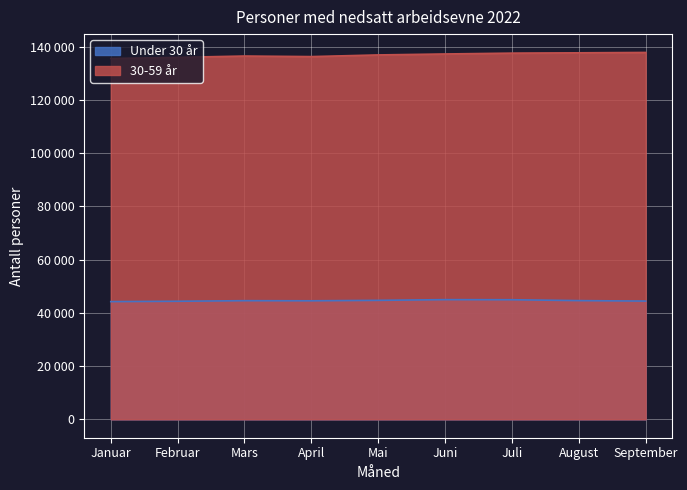

Reading right to left, list all the values displayed in this chart.

Under 30 år: September=44451	August=44629	Juli=44956	Juni=44990	Mai=44726	April=44560	Mars=44603	Februar=44381	Januar=44251
30-59 år: September=137872	August=137738	Juli=137619	Juni=137303	Mai=136945	April=136316	Mars=136527	Februar=136025	Januar=135612